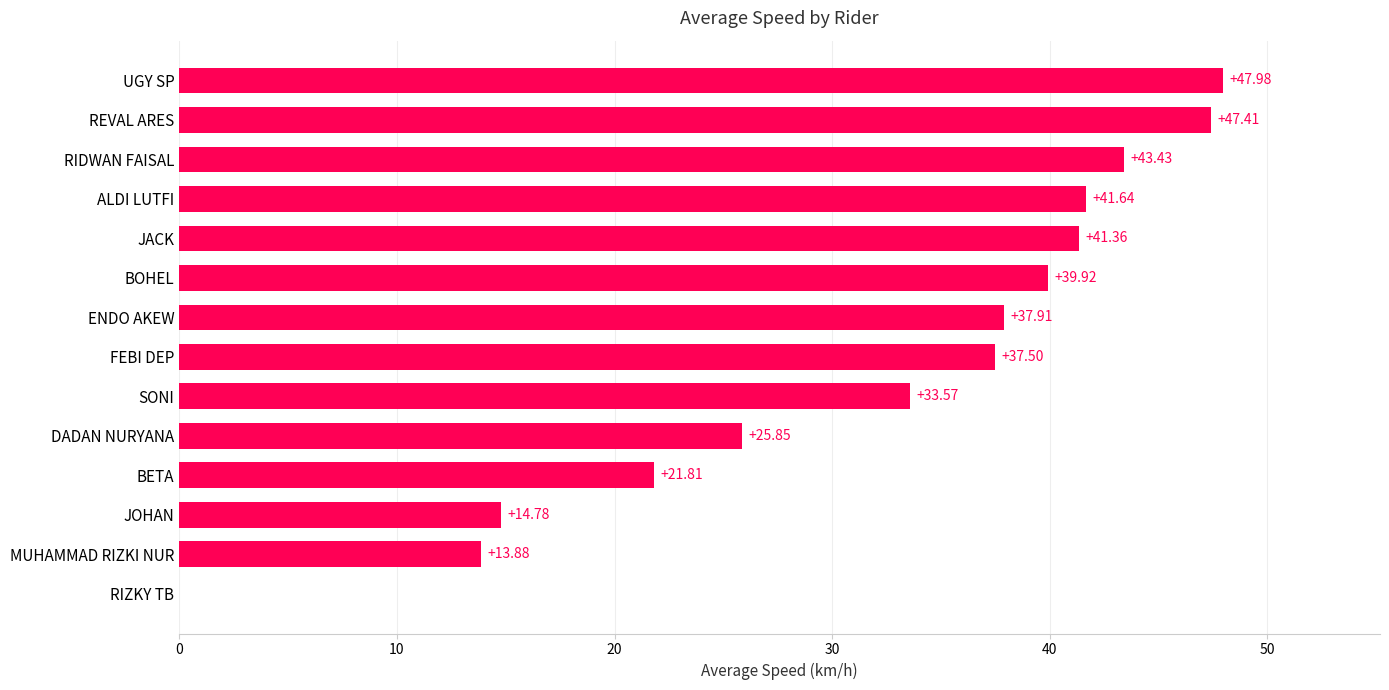

Approximately how many times larger is the value at REVAL ARES compared to MUHAMMAD RIZKI NUR?

3.4